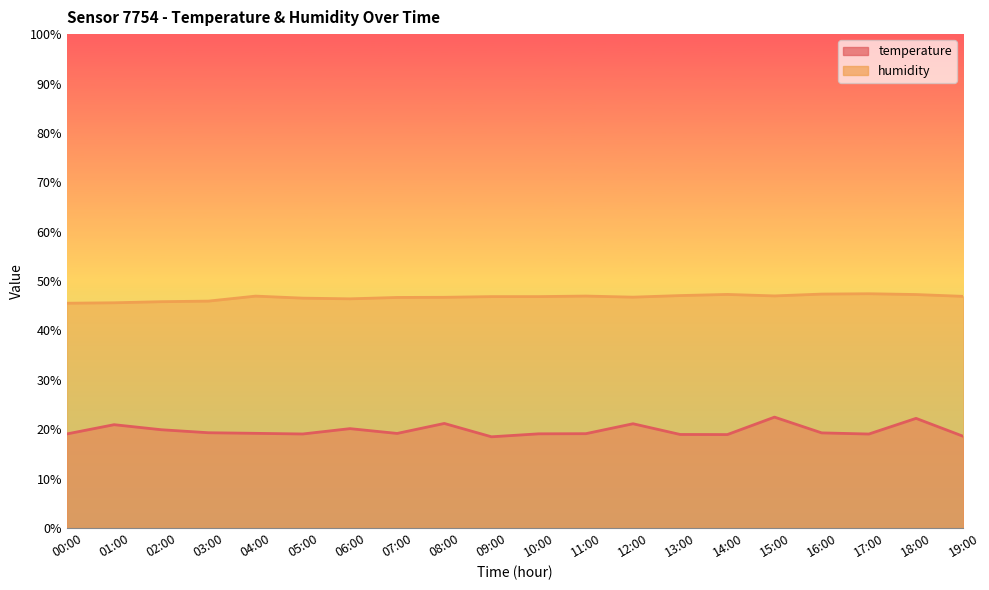

Which category has the highest value across all series?

17:00